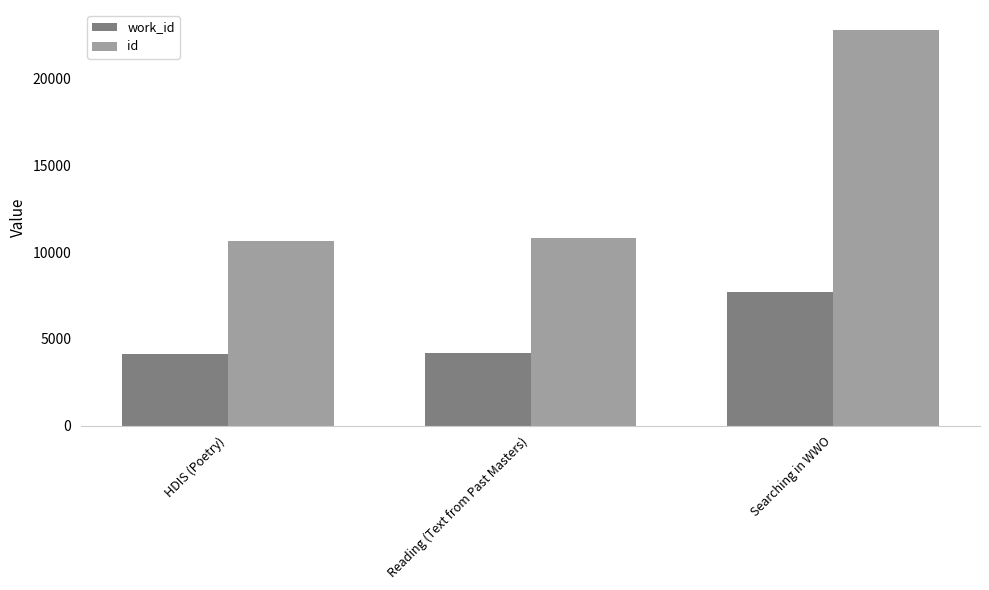

Read the id value at Reading (Text from Past Masters), to the nearest 100.

10800